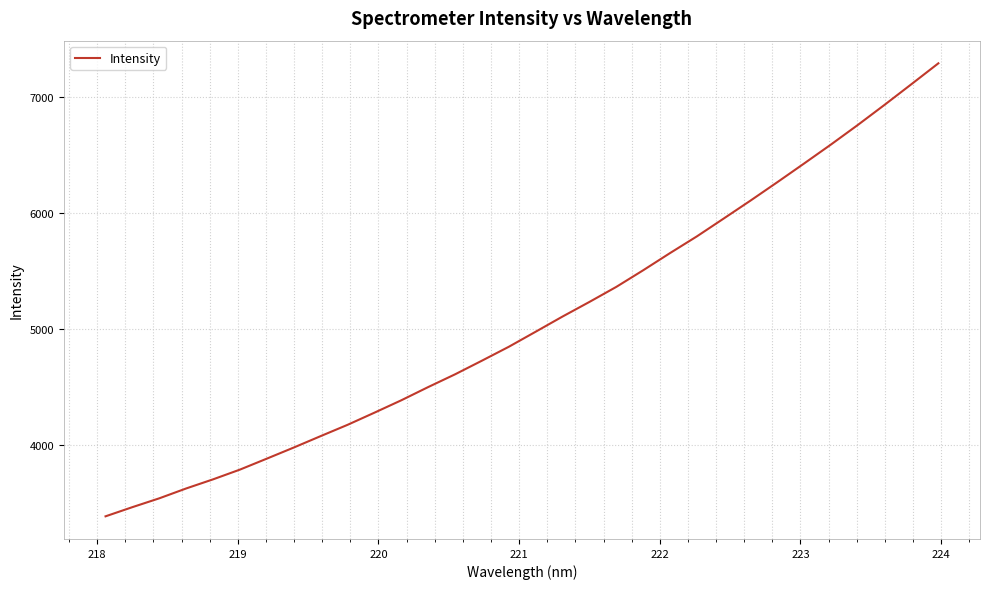

What is the difference between the maximum and minimum values?

3909.0